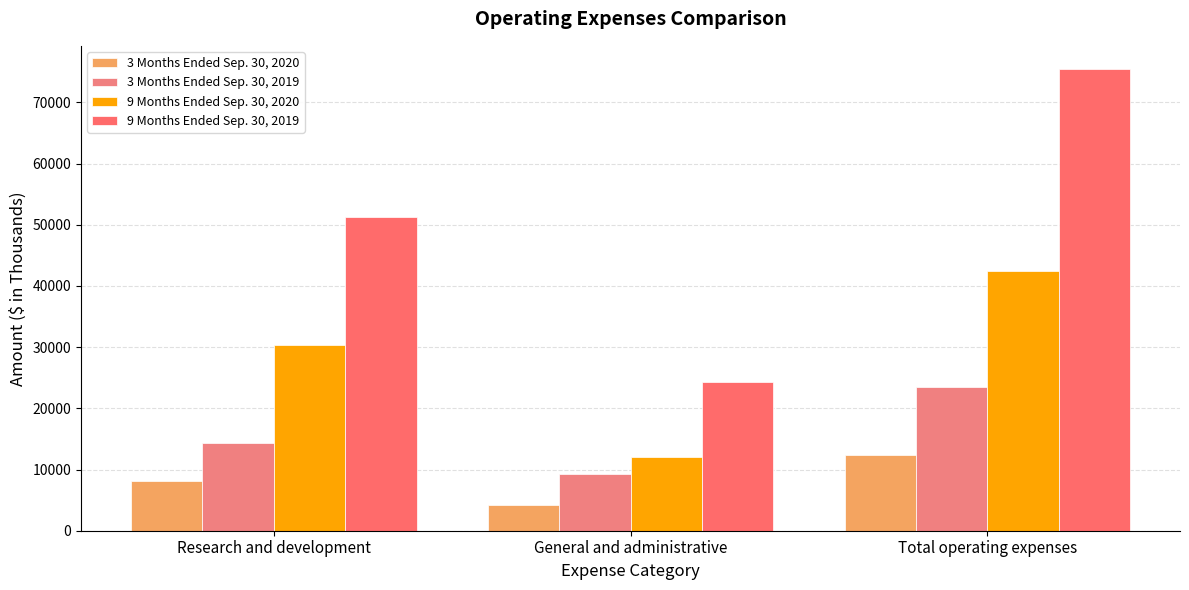

What is the difference between the 9 Months Ended Sep. 30, 2020 values at Total operating expenses and General and administrative?

30346